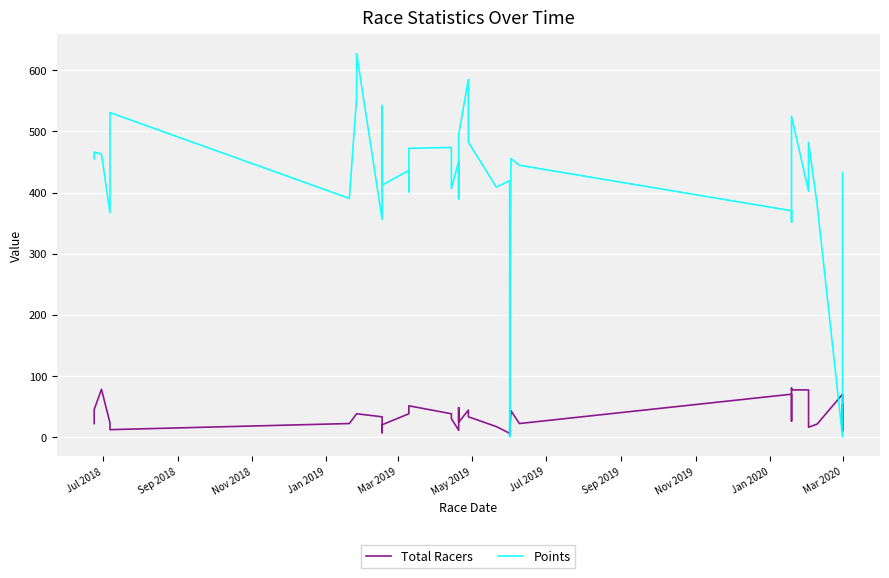

Reading left to right, transcribe all the data shown in this chart.

Total Racers: 22.0	45.0	78.0	23.0	12.0	22.0	38.0	38.0	33.0	33.0	33.0	7.0	20.0	20.0	38.0	51.0	51.0	38.0	30.0	11.0	48.0	24.0	24.0	44.0	33.0	17.0	6.0	4.0	43.0	22.0	70.0	26.0	80.0	77.0	77.0	16.0	21.0	70.0	10.0	53.0
Points: 455.1	466.2	462.7	367.0	530.8	390.4	555.5	627.4	355.9	495.6	542.2	477.0	400.9	412.1	436.2	401.1	472.3	473.7	406.3	450.8	389.7	405.7	494.9	585.1	482.4	408.8	419.3	0.0	455.5	444.6	370.2	351.6	487.7	524.6	402.1	482.3	381.3	0.0	408.6	432.7